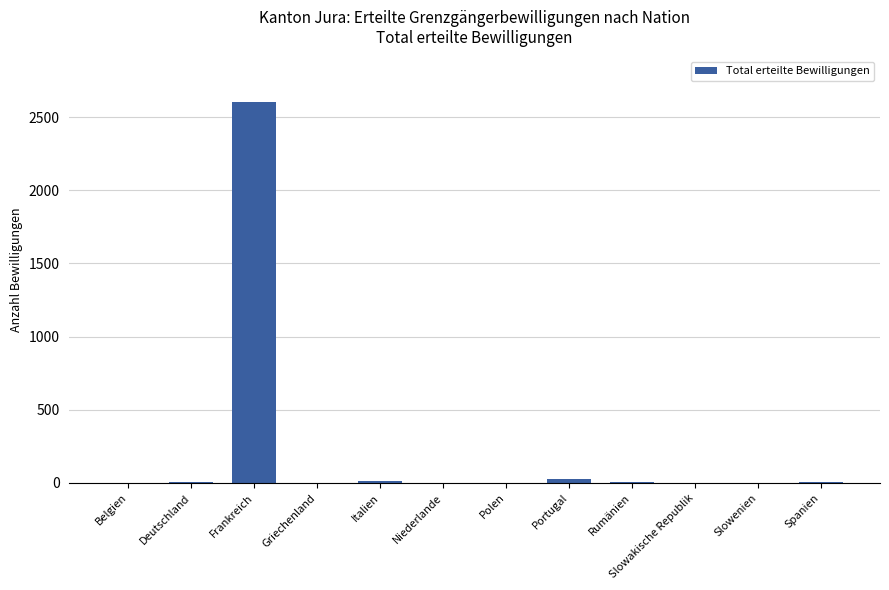

True or false: the data shows 12 at Italien.

True